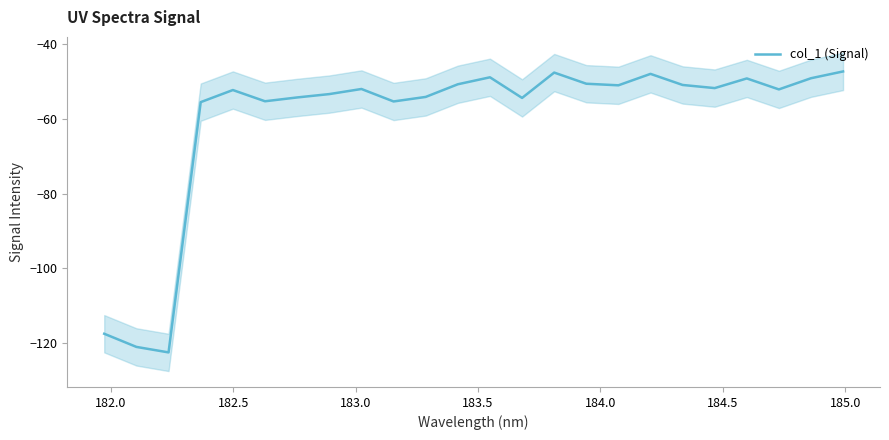

Is this an area chart (filled region under the line)?

No